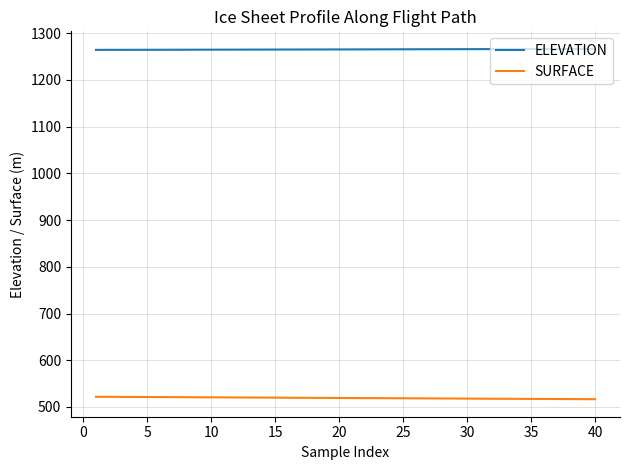

List the series in order of their peak value, lowest first.

SURFACE, ELEVATION